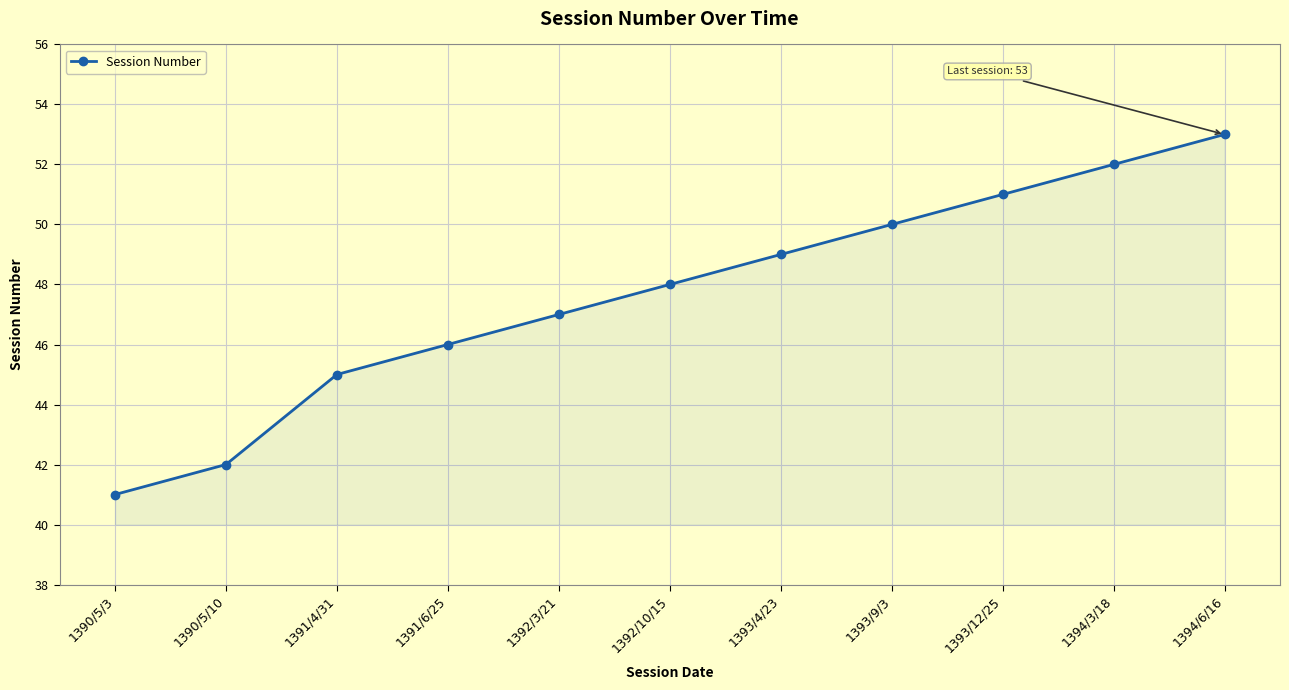

Does the chart have visible grid lines?

Yes